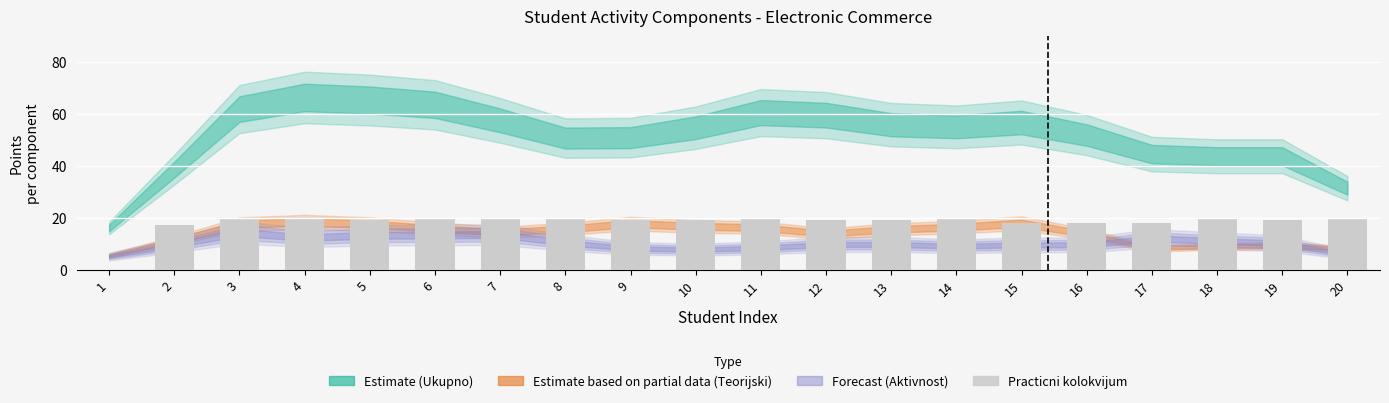

Which has a higher value, 12 or 2?

12